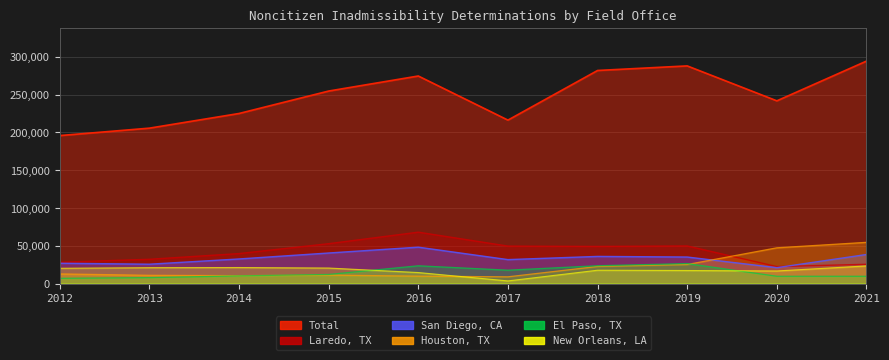

Reading right to left, extract all data points from this chart.

Houston, TX: 54567	47322	25232	22628	8931	9820	11224	10492	10958	12786
Laredo, TX: 25506	22455	49804	49160	49596	68014	52795	39699	32149	28212
San Diego, CA: 38493	21053	35127	35931	31720	48161	40446	32563	25636	26914
New Orleans, LA: 23362	16698	17282	17669	3521	14600	20563	21223	21039	20241
El Paso, TX: 9667	9689	26485	23612	17738	23552	12063	10185	7870	6981
Total: 294351	241763	287977	281928	216257	274617	254714	225016	205623	195804